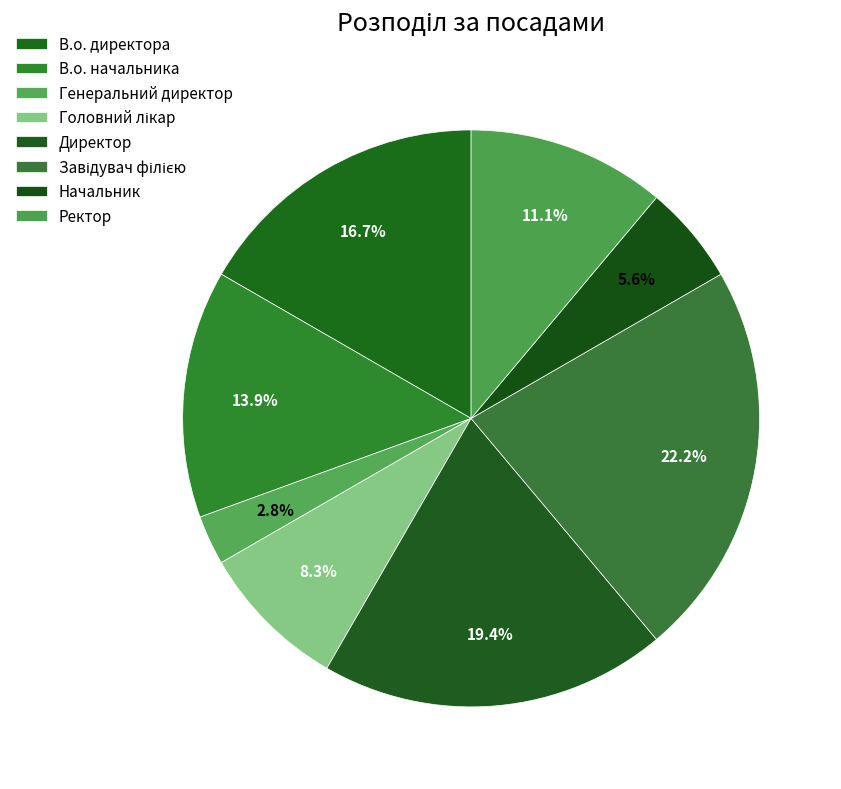

Rank the categories by value from highest to lowest.

Завідувач філією, Директор, В.о. директора, В.о. начальника, Ректор, Головний лікар, Начальник, Генеральний директор